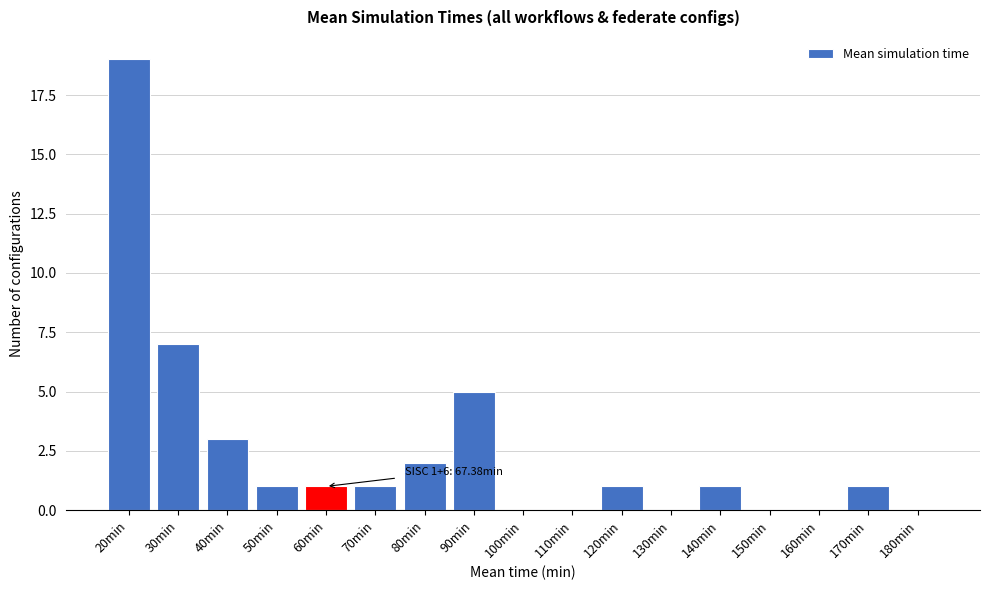

Reading left to right, transcribe all the data shown in this chart.

20min=19	30min=7	40min=3	50min=1	60min=1	70min=1	80min=2	90min=5	100min=0	110min=0	120min=1	130min=0	140min=1	150min=0	160min=0	170min=1	180min=0